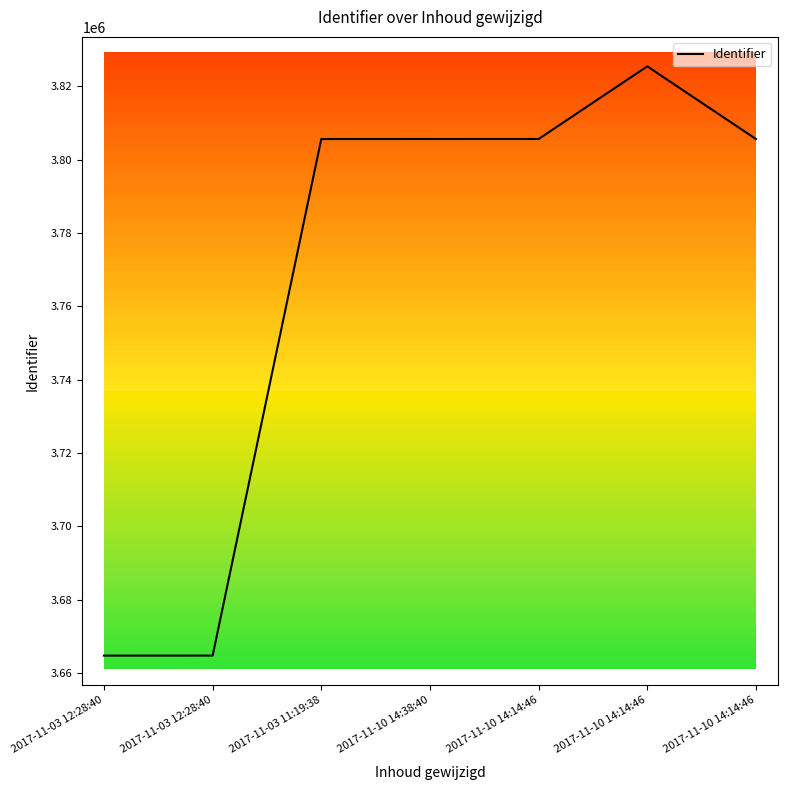

How many categories are shown in the chart?

7